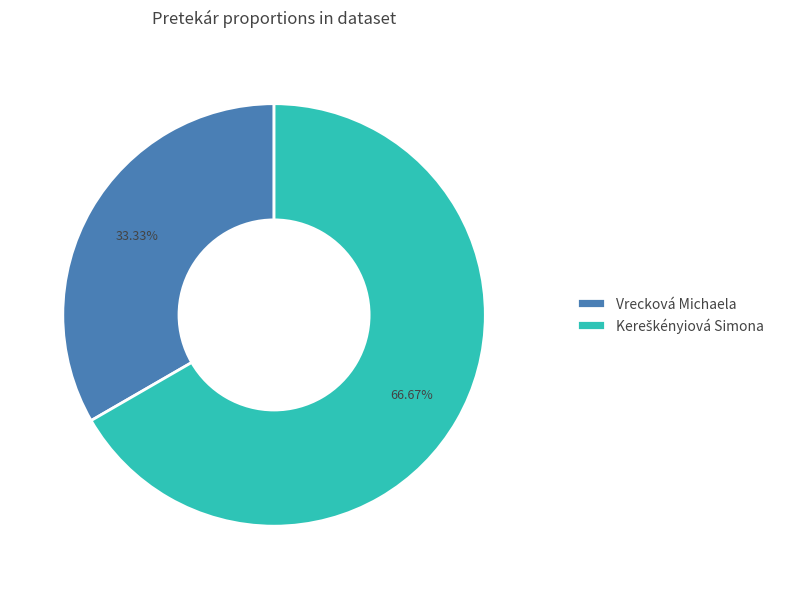

Is there a majority slice in this chart?

Yes